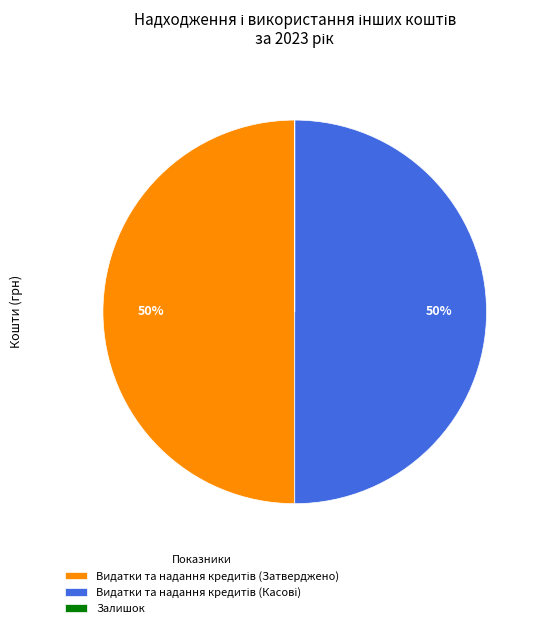

To the nearest percent, what is the difference between the largest and smallest slice percentages?

50%